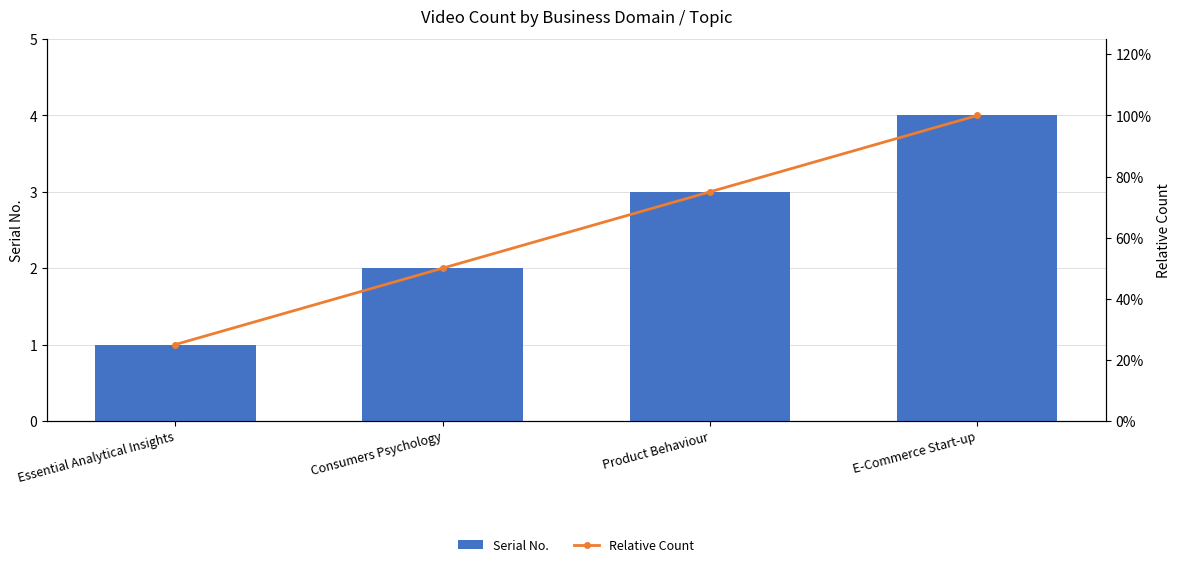

Reading right to left, list all the values displayed in this chart.

Serial No.: 4.0	3.0	2.0	1.0
Relative Count: 1.0	0.8	0.5	0.2